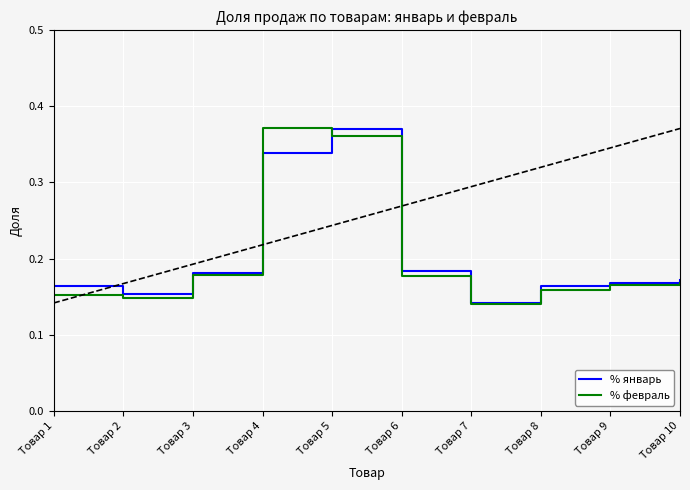

Is it true that % январь equals 0.5 at Товар 4?

False